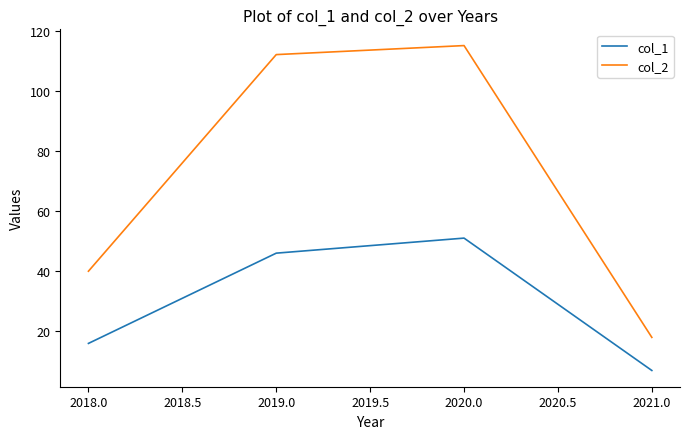

Is it true that col_2 equals 18 at 2021.0?

True